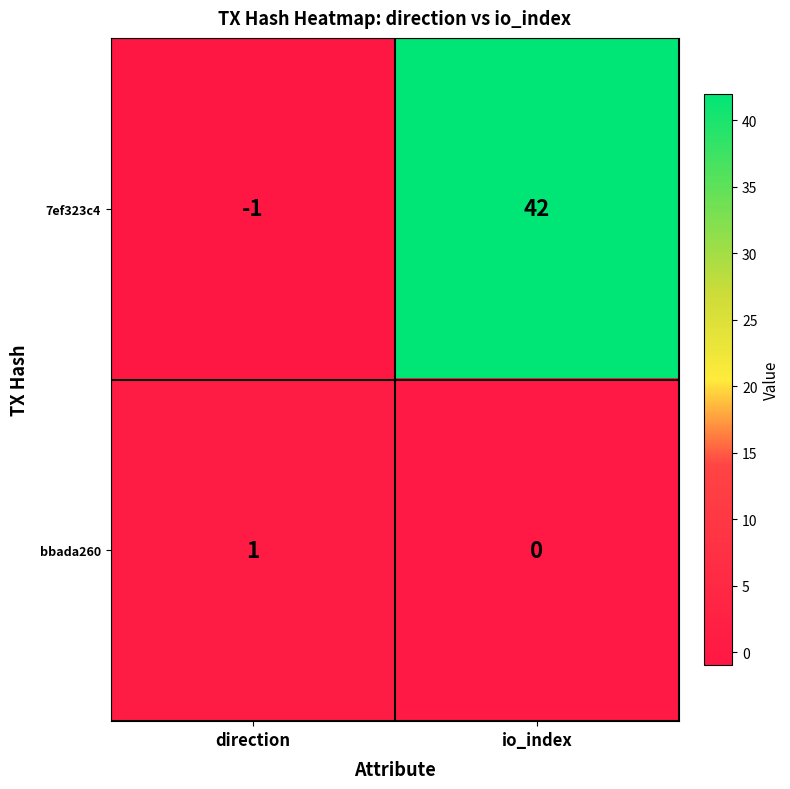

How many distinct data groups are displayed?

2